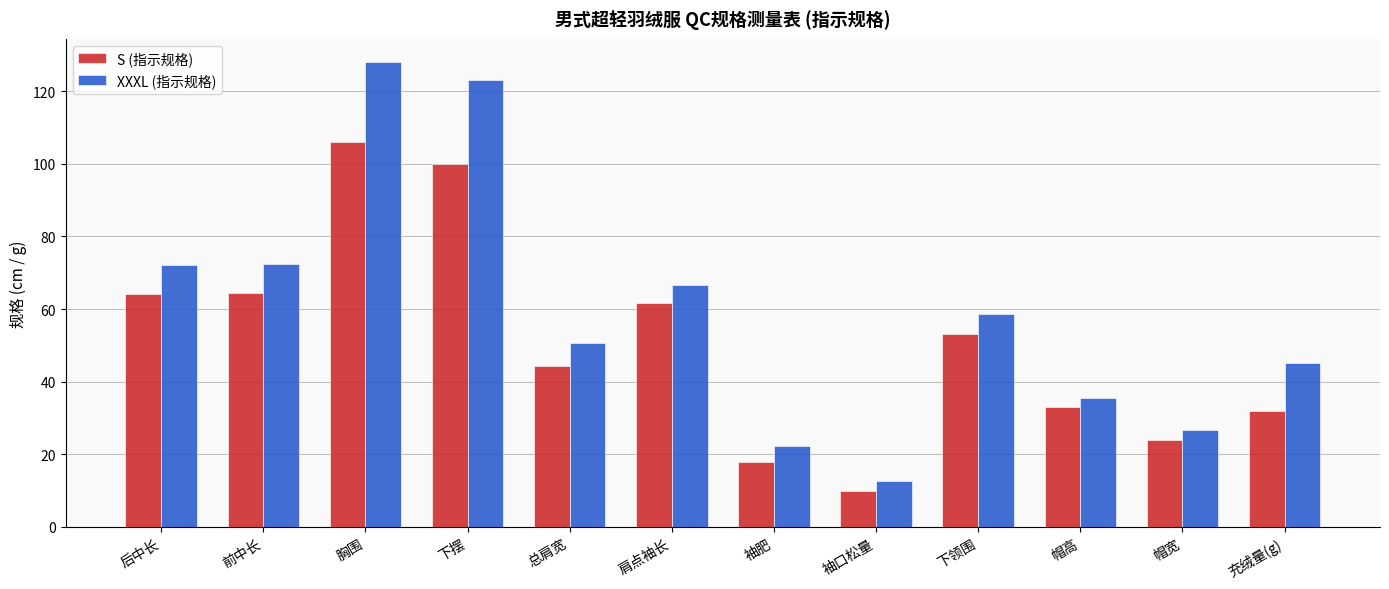

At which label does S (指示规格) first exceed 53?

后中长